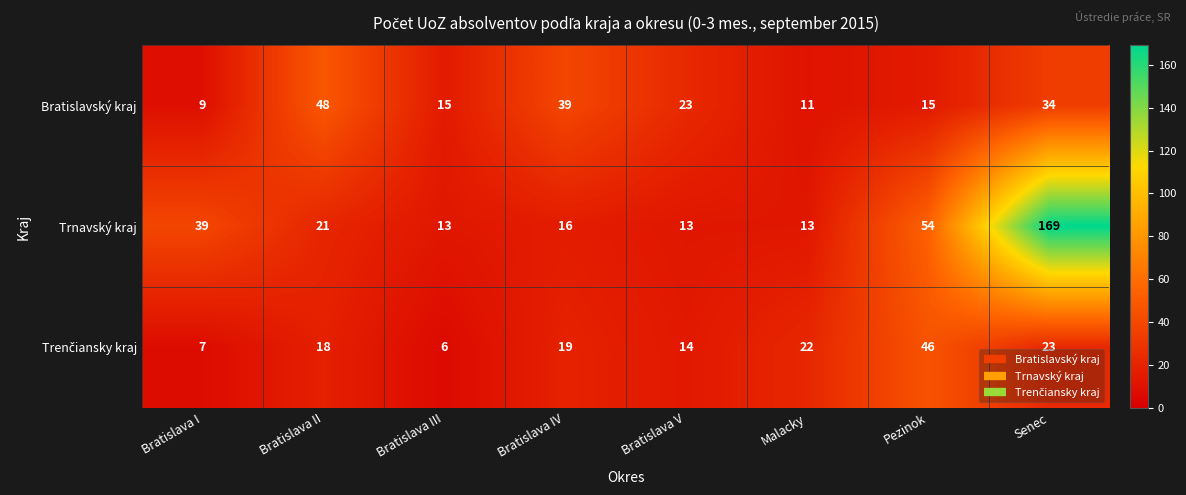

How many values in the Trnavský kraj series are below 21?

4